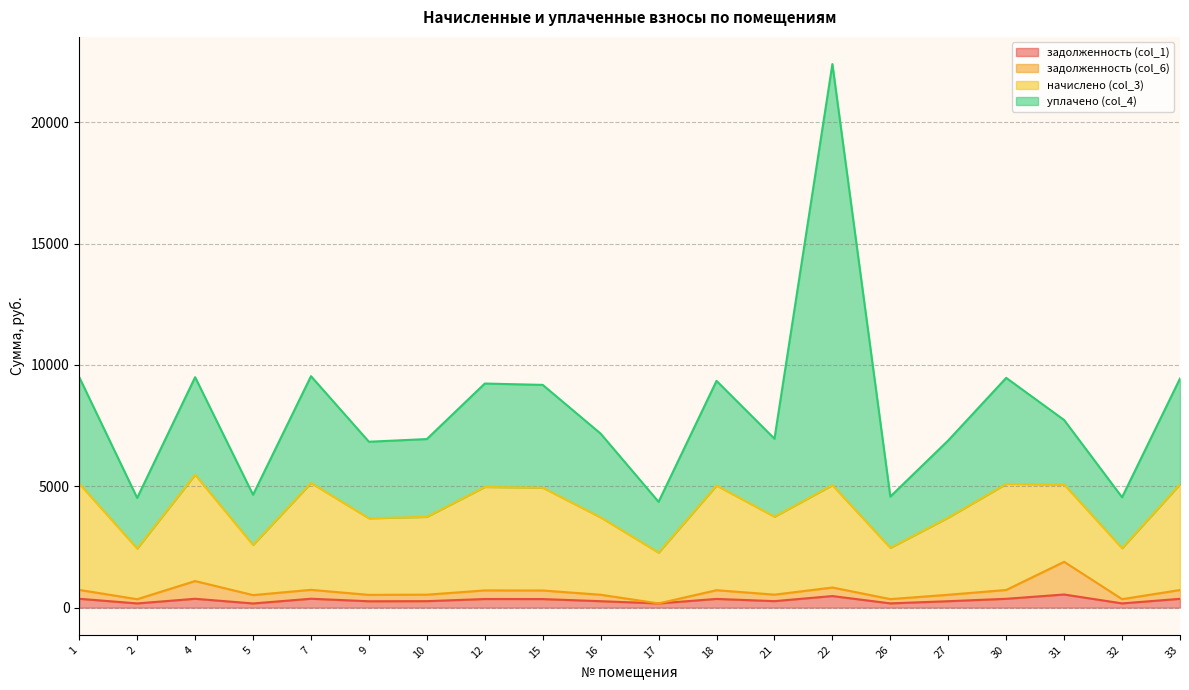

At which category is the sum across all series the highest?

22